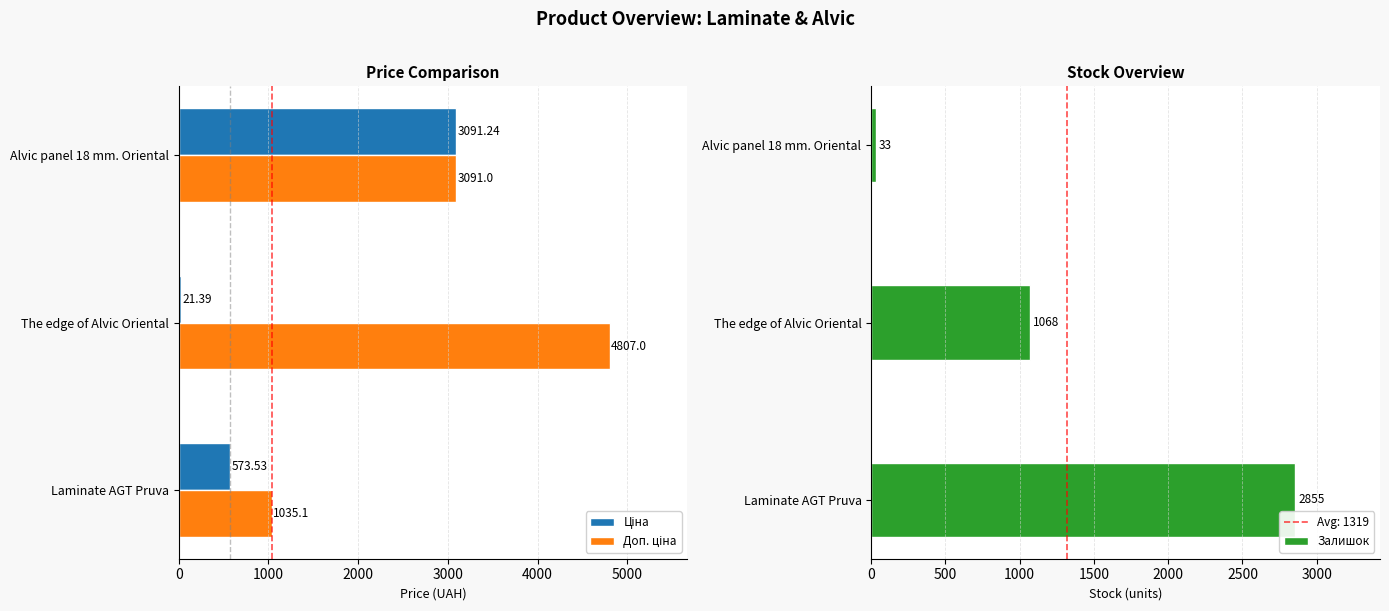

What is the sum of the Залишок values at Alvic panel 18 mm. Oriental and The edge of Alvic Oriental?

1101